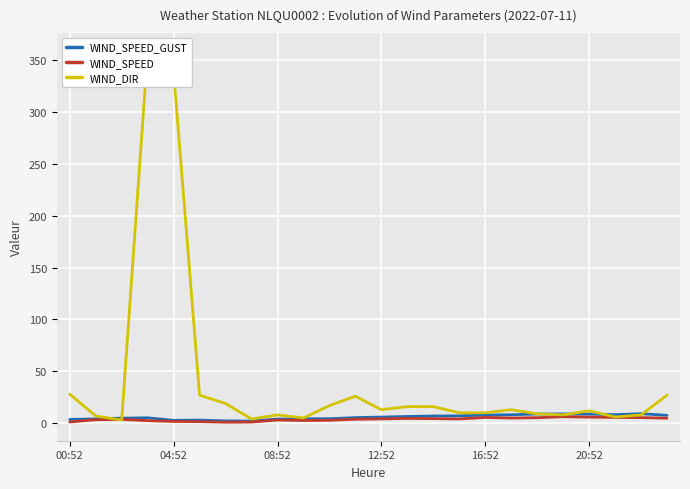

Is it true that WIND_SPEED_GUST equals 7.6 at 23?

True